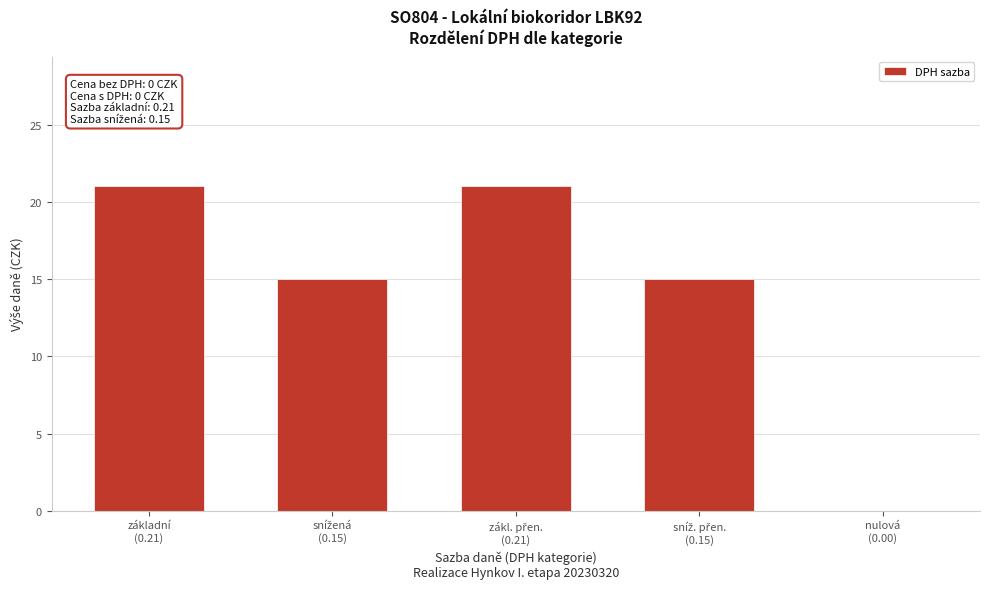

What is the greatest value displayed?

21